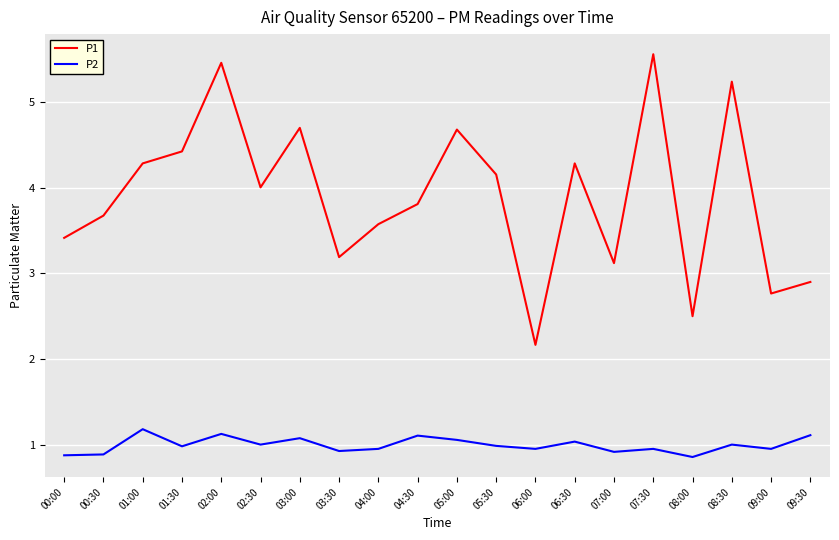

How many interior local valleys does the P2 series have?

7